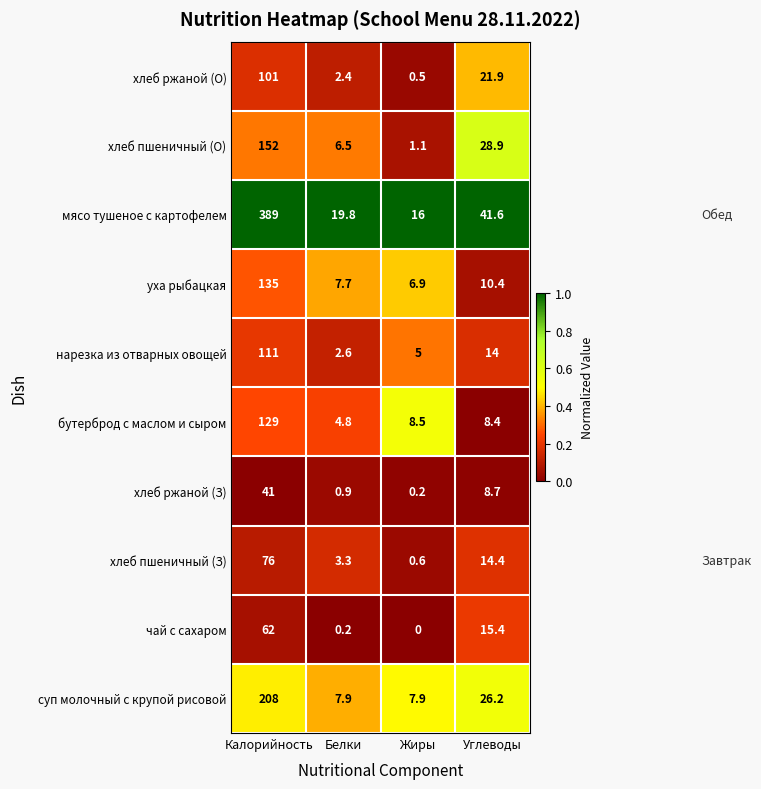

The value of хлеб ржаной (З) at Калорийность is 13.8. True or false?

False